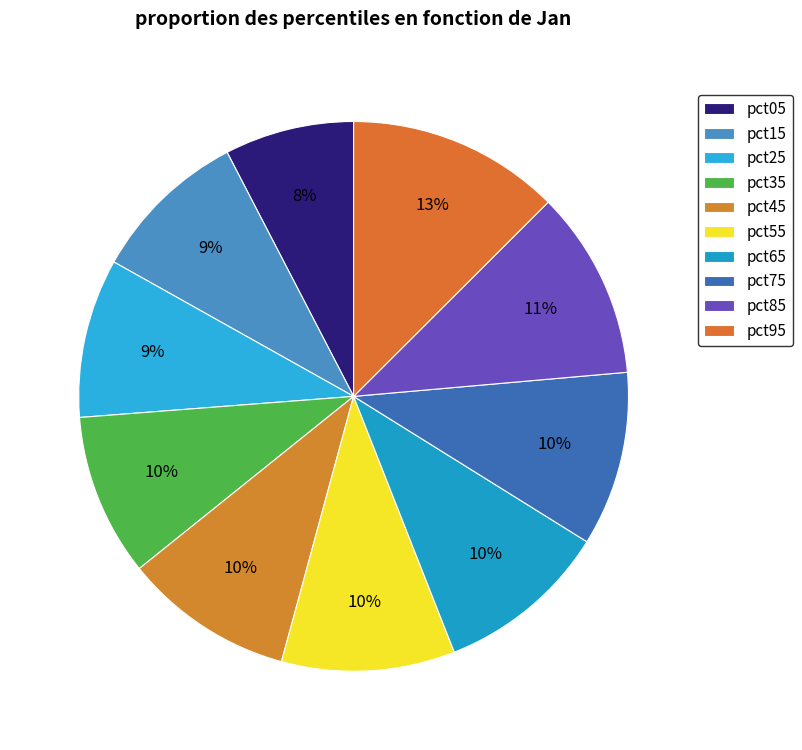

Count the number of slices in the pie.

10